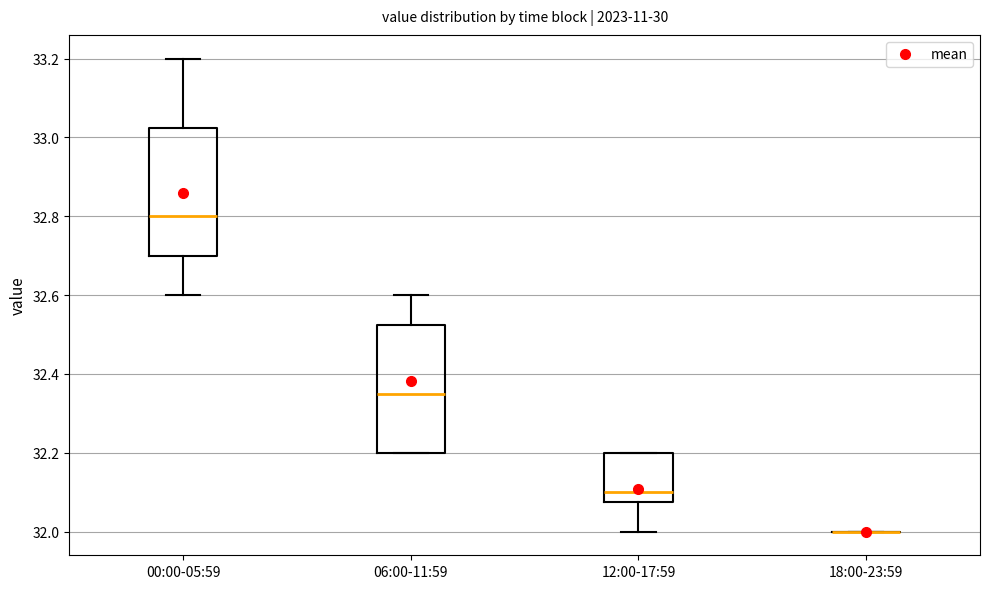

Where does the median line of the box for 12:00-17:59 sit on the y-axis? The values are not printed on the chart, so give them approximately, as read against the axis.

32.10